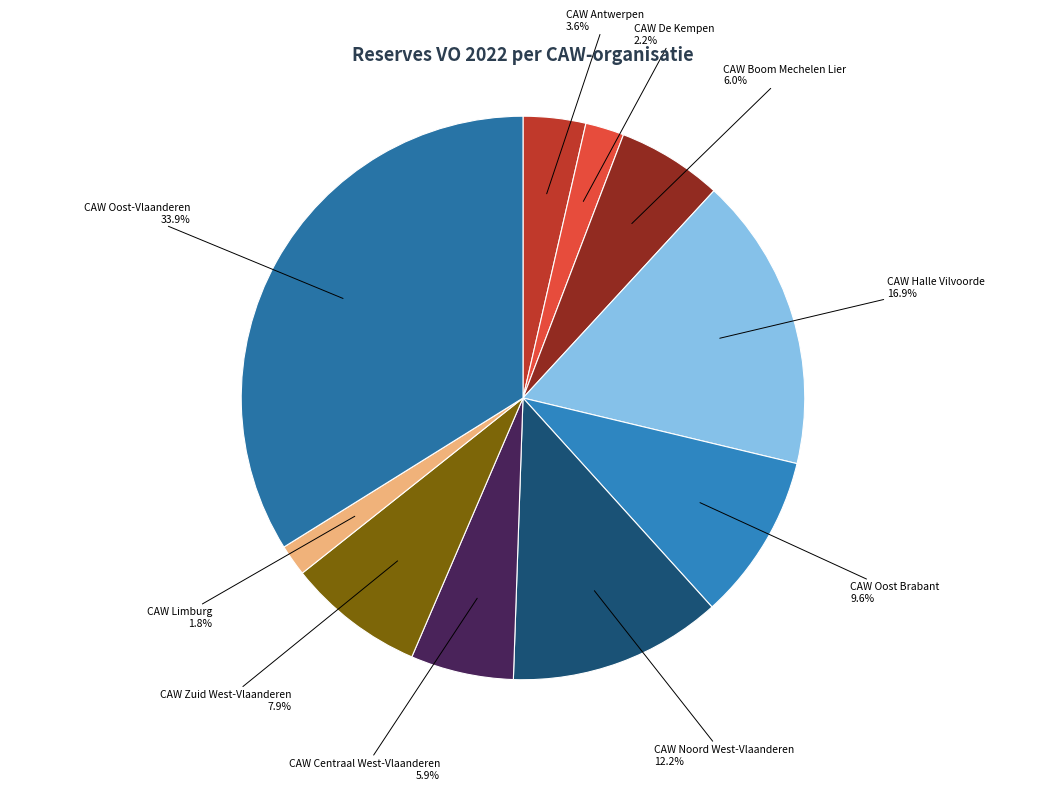

Does CAW Centraal West-Vlaanderen account for over 50% of the chart?

No